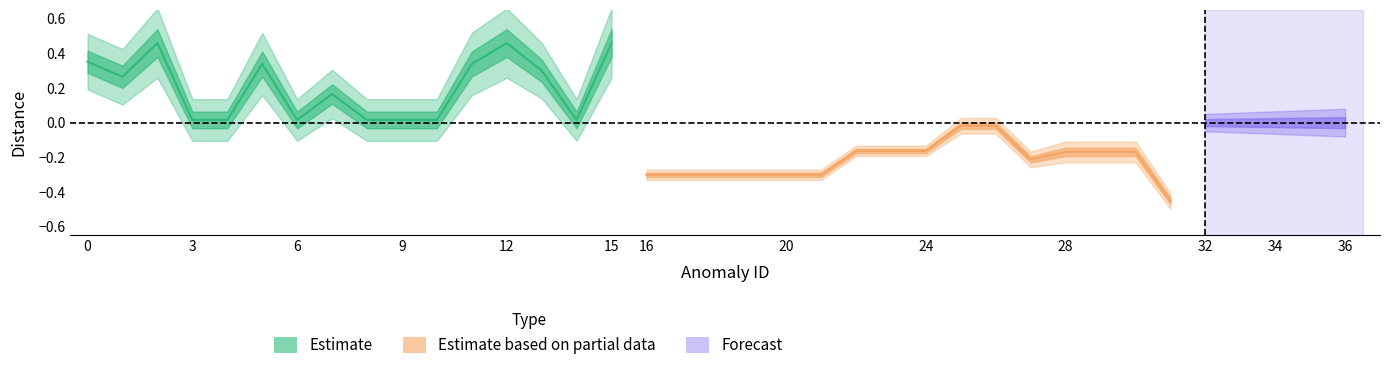

What is the maximum value shown in the chart?

0.5